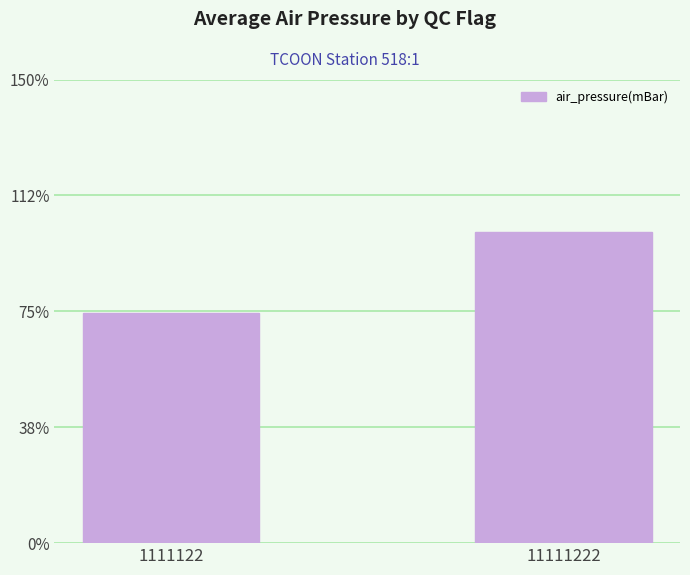

Are the bars horizontal?

No